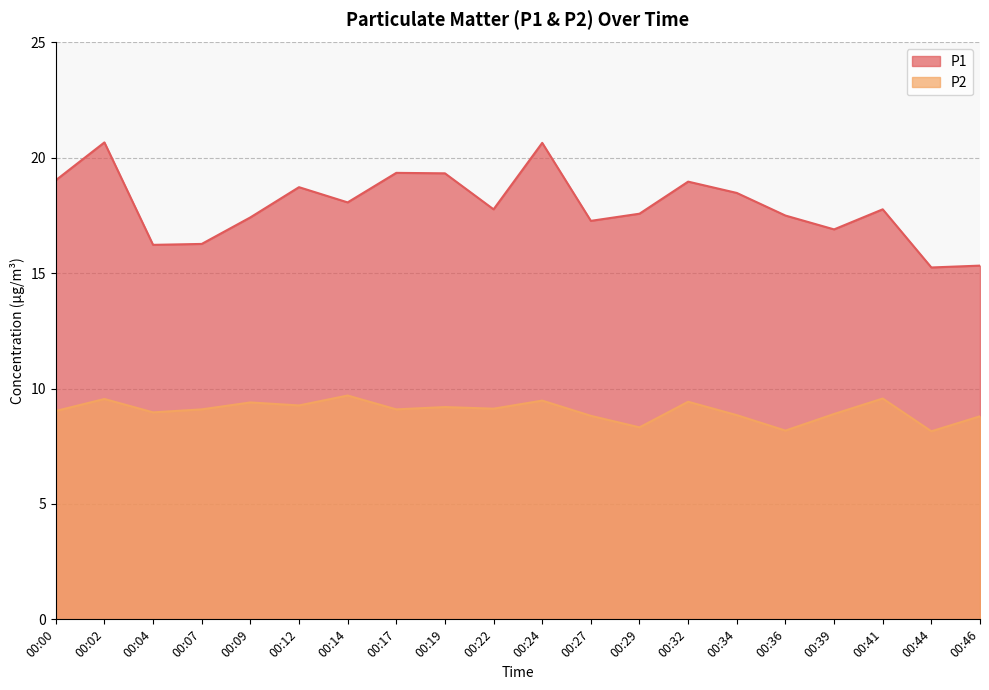

Rank the categories by P1 value from highest to lowest.

00:02, 00:24, 00:17, 00:19, 00:00, 00:32, 00:12, 00:34, 00:14, 00:22, 00:41, 00:29, 00:36, 00:09, 00:27, 00:39, 00:07, 00:04, 00:46, 00:44